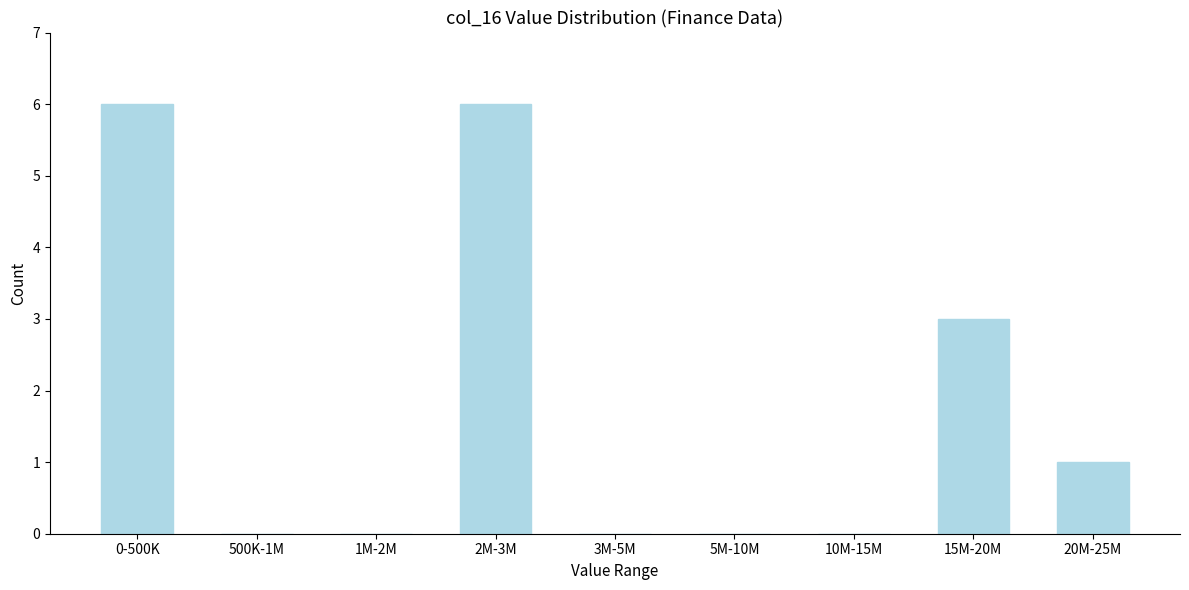

Reading right to left, list all the values displayed in this chart.

20M-25M=1	15M-20M=3	10M-15M=0	5M-10M=0	3M-5M=0	2M-3M=6	1M-2M=0	500K-1M=0	0-500K=6